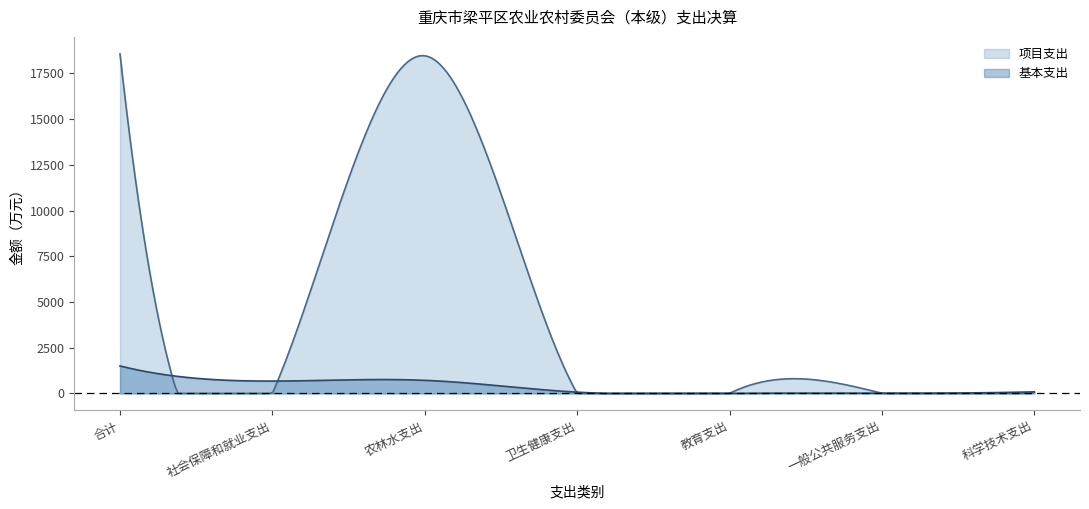

What is the highest value of the 项目支出 series?

18573.3